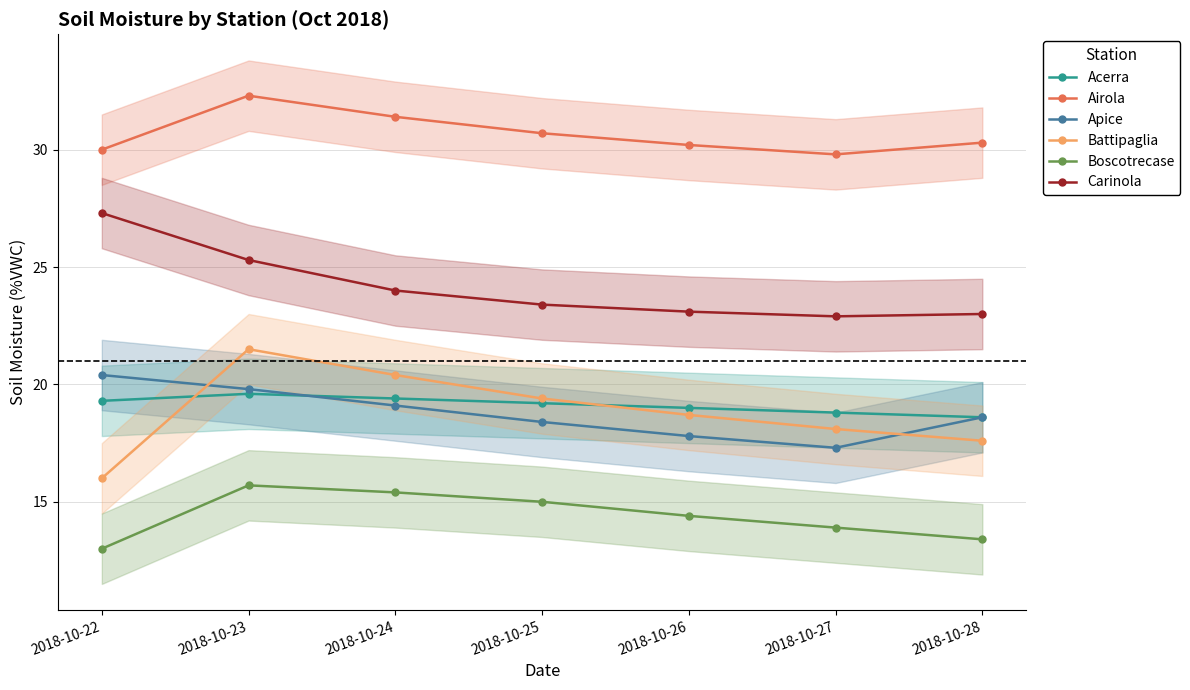

True or false: Acerra has a value of 18.6 at 2018-10-28.

True